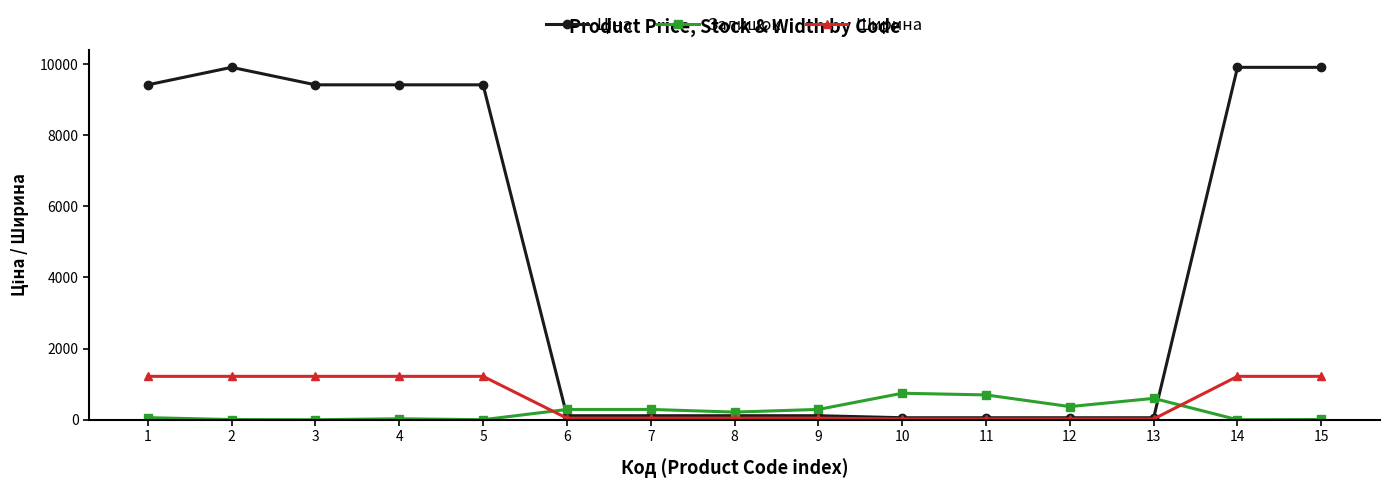

What is the highest value of the Залишок series?

745.0